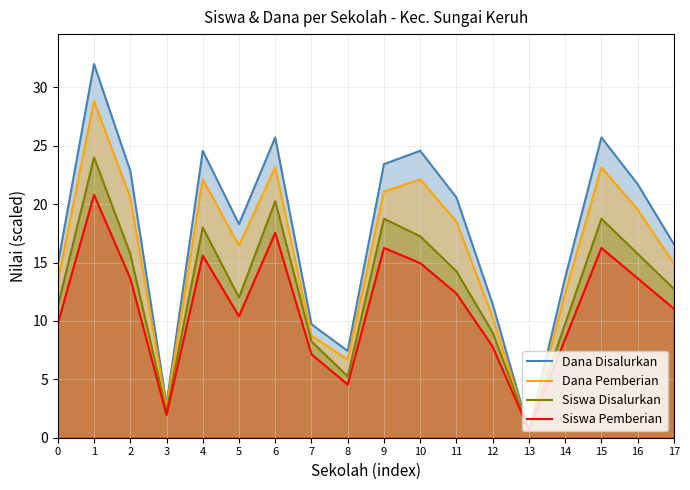

Between 3 and 9, which series saw the biggest shift?

Dana Disalurkan